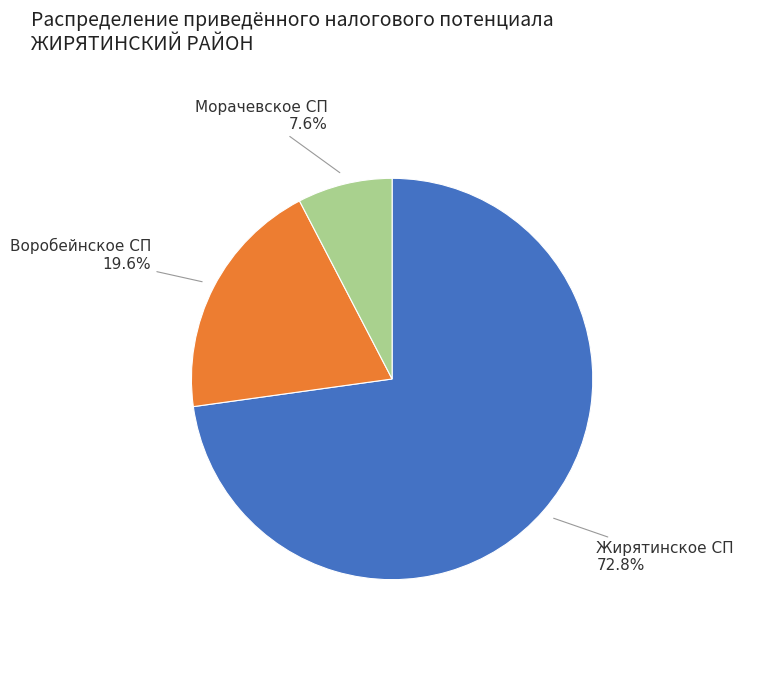

Is it true that Морачевское СП is 8% of the pie?

True